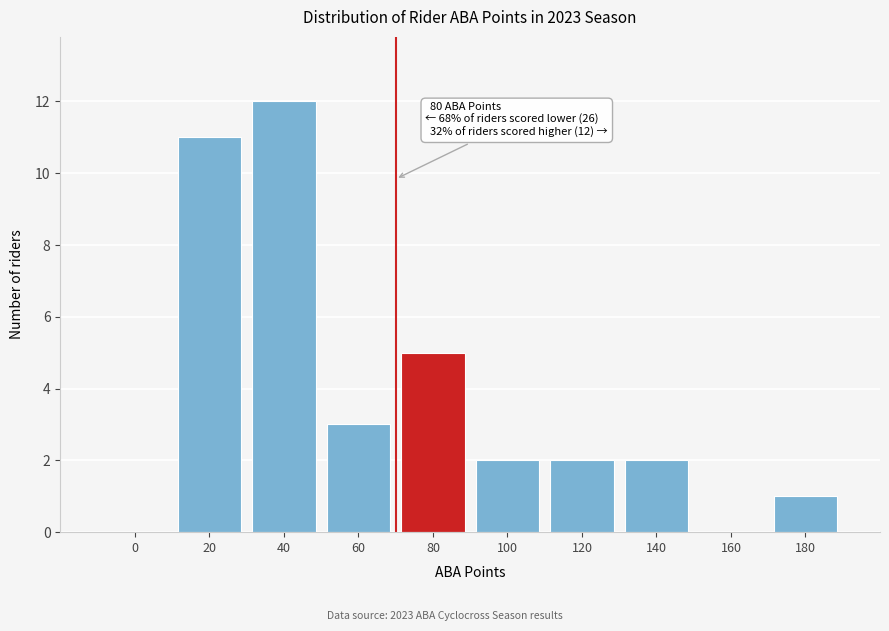

Reading right to left, list all the values displayed in this chart.

180=1	160=0	140=2	120=2	100=2	80=5	60=3	40=12	20=11	0=0